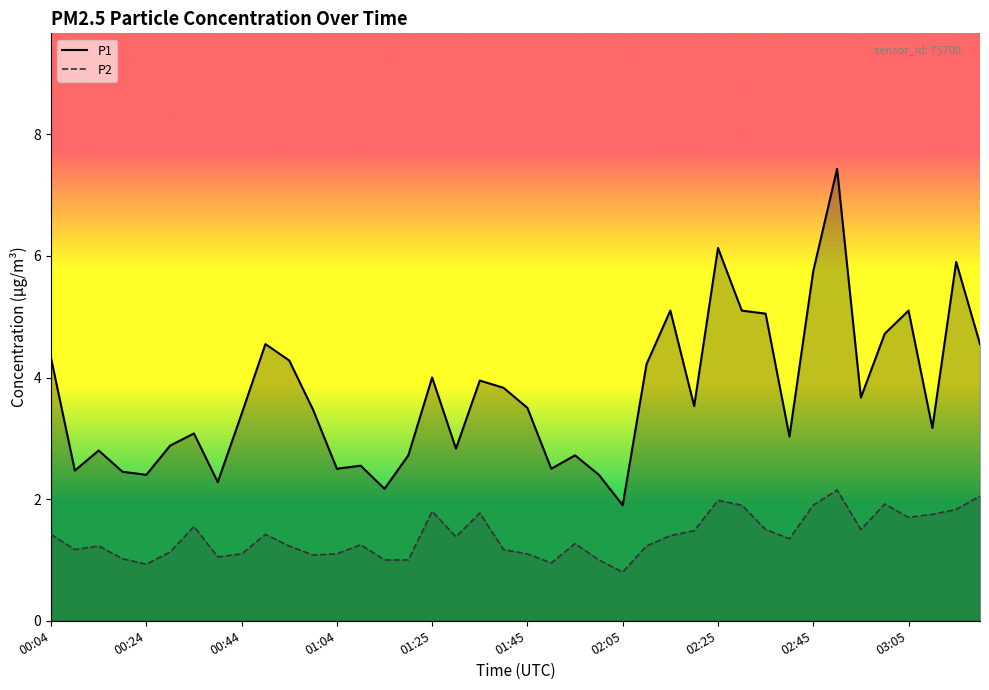

How many interior local valleys does the P2 series have?

10